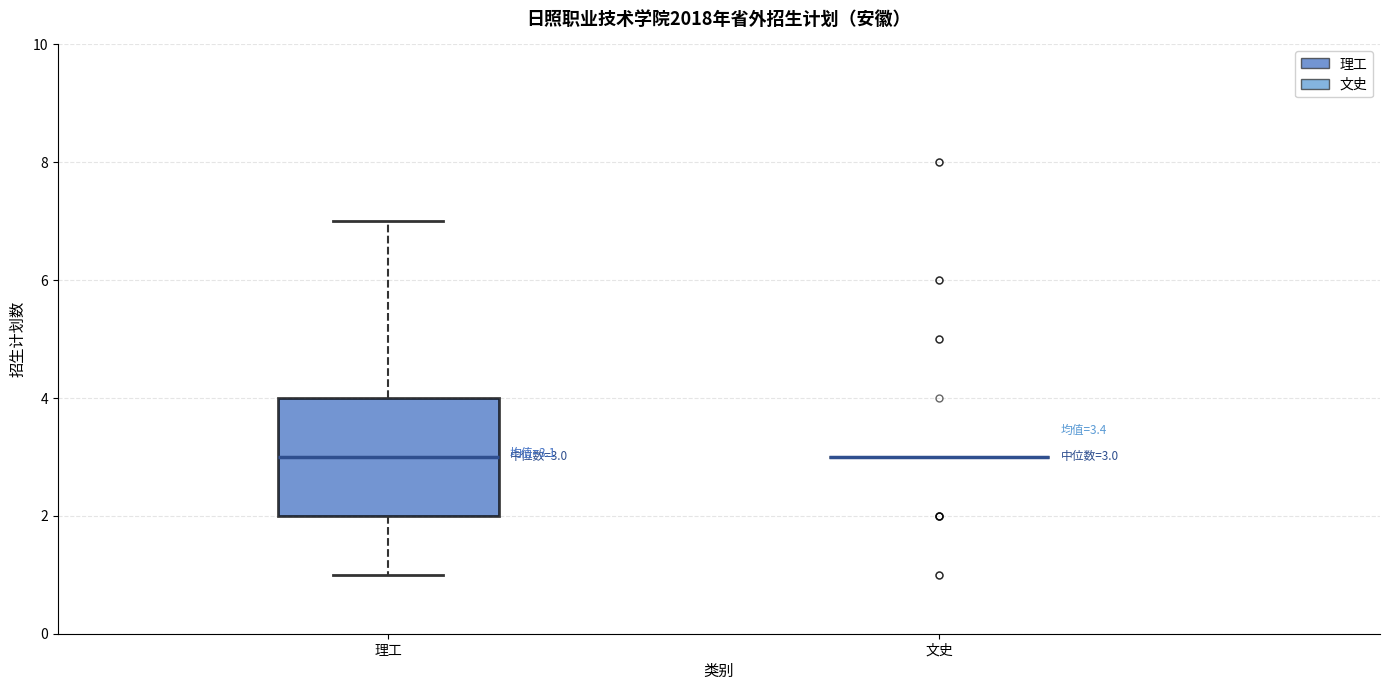

Comparing the boxes themselves (not the whiskers), which one is the tallest?

理工